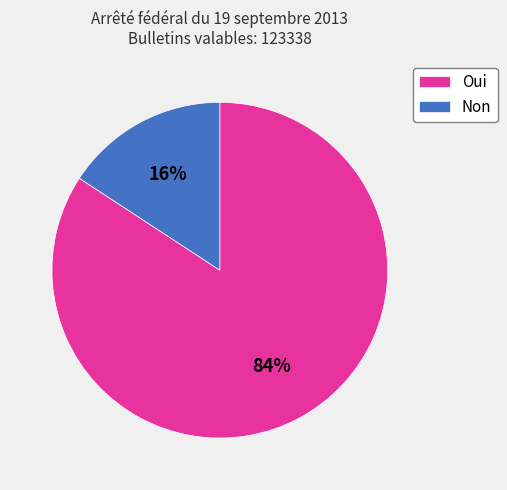

Do Oui and Non together represent more than half of the pie?

Yes